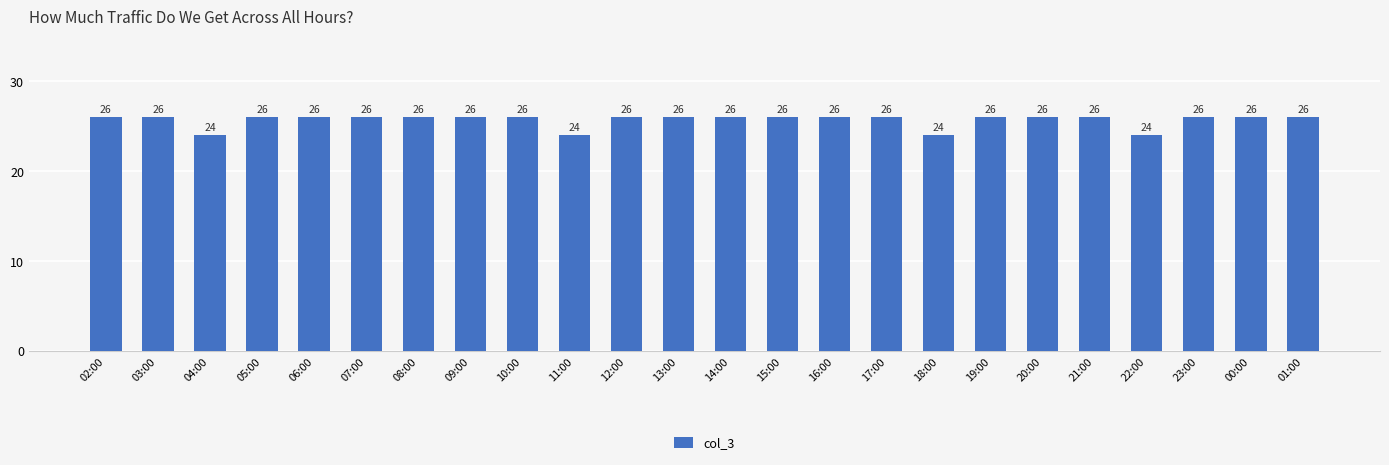

Are the bars horizontal?

No